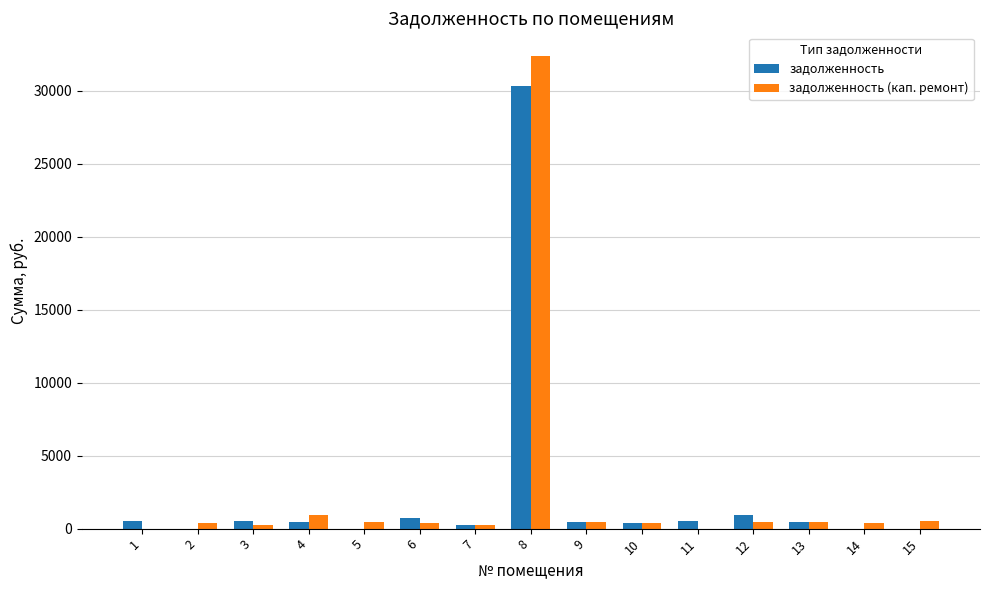

At which category is the sum across all series the highest?

8